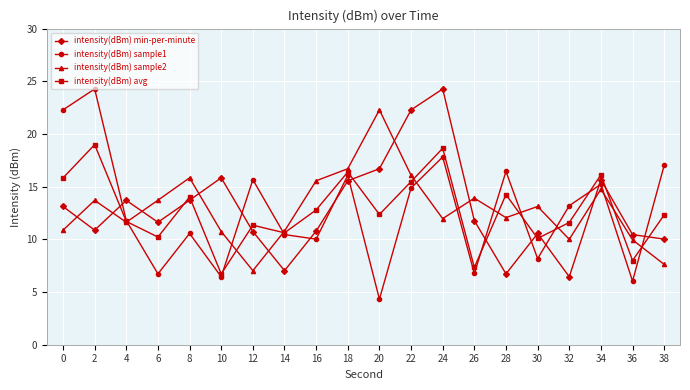

What is the difference between the highest and lowest values at 20?

18.0